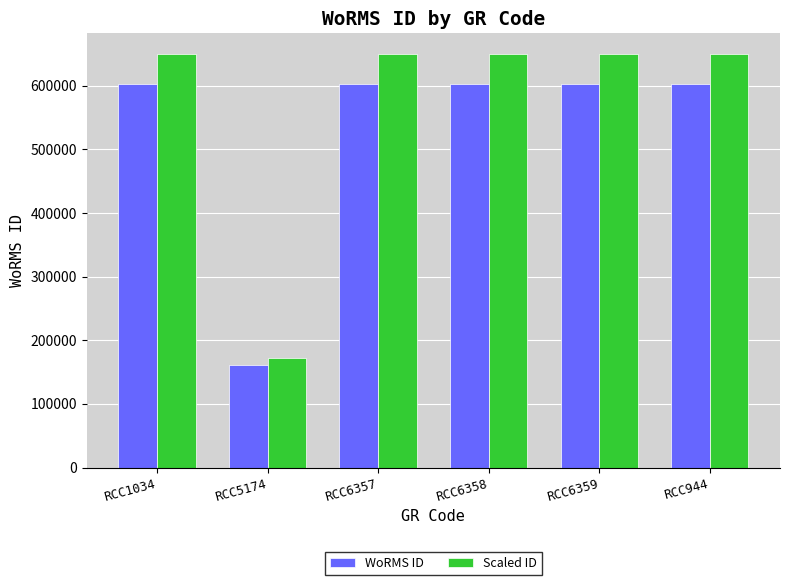

How many groups of bars are there?

6